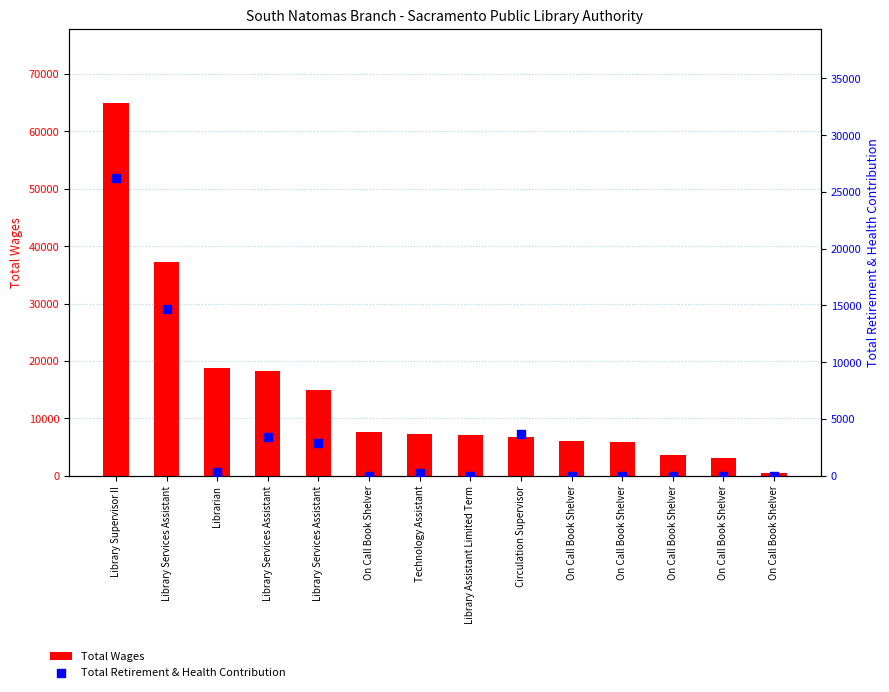

Which series contains the highest Y value?

Total Wages